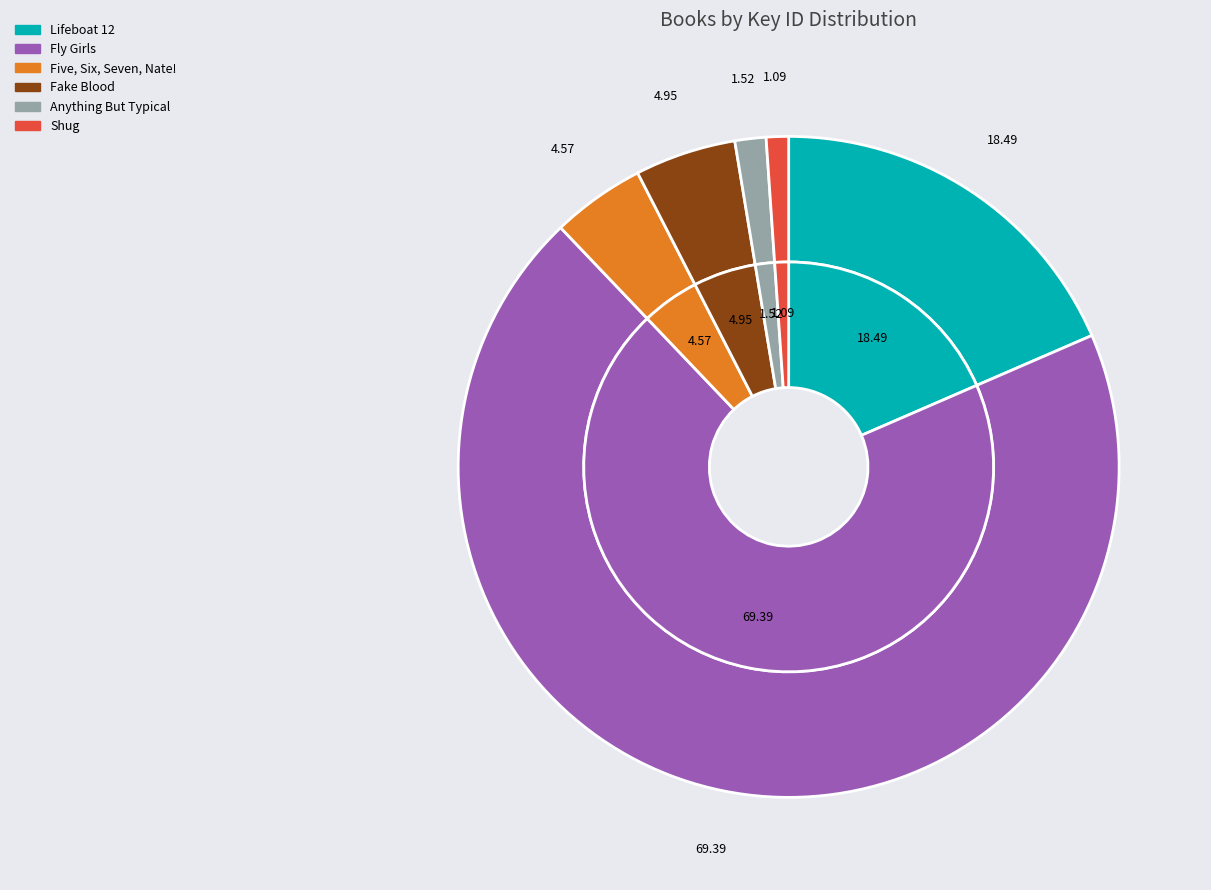

To the nearest percent, what percentage of the pie is Shug?

1%